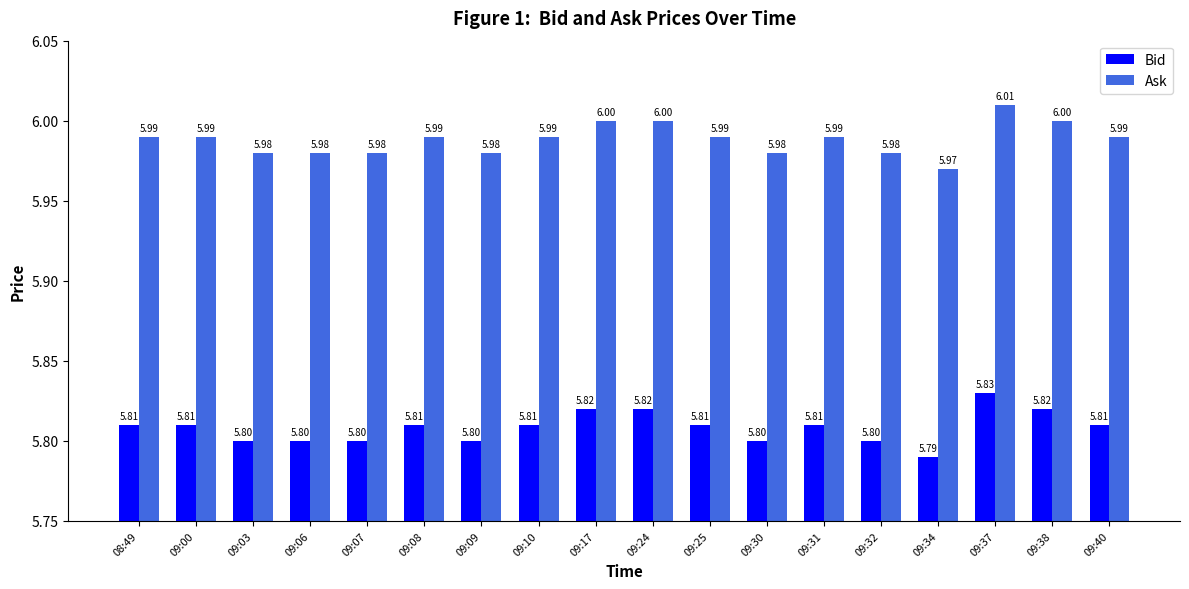

Does the chart contain any negative values?

No